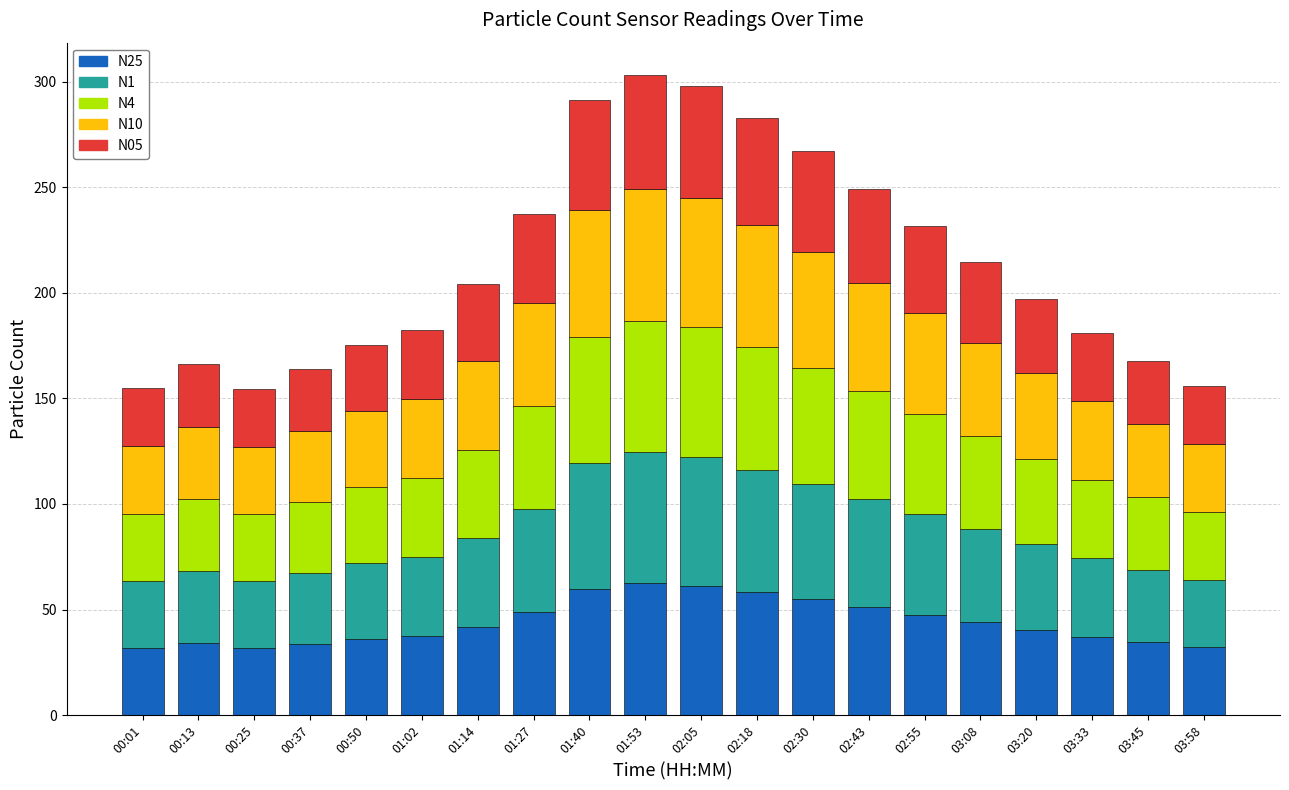

What is the minimum value for N25?

31.7